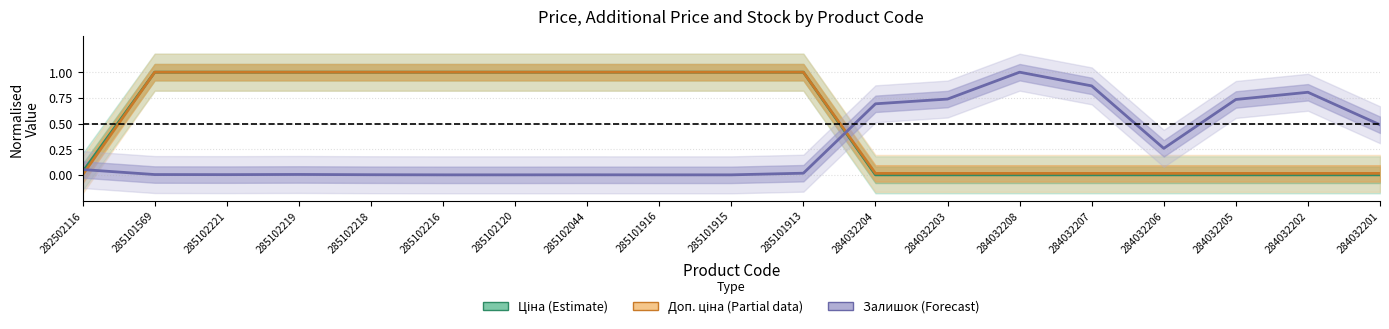

The Залишок (Forecast) series shows 0.0 at 285102219. True or false?

False